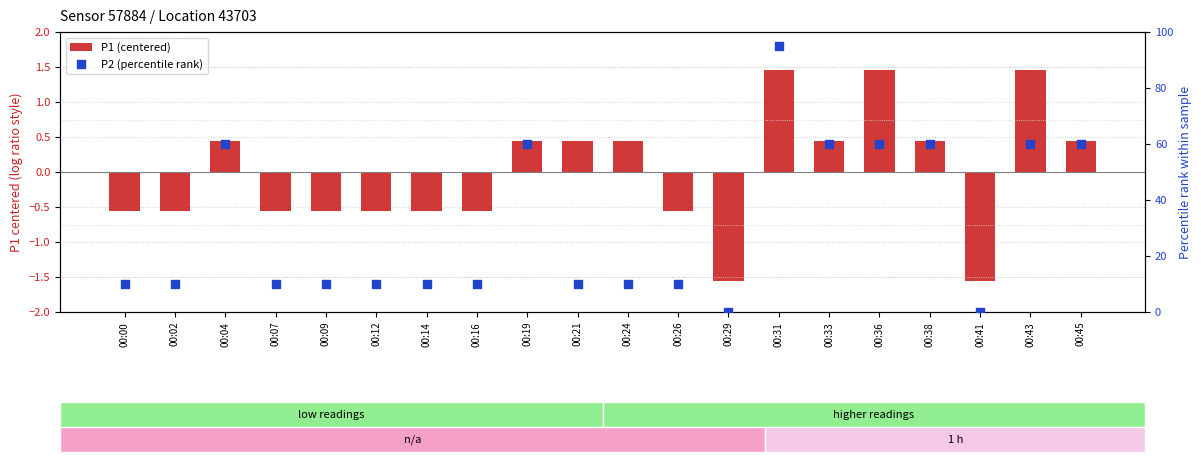

What are all the series names shown in the legend?

P1 (centered), P2 (percentile rank)